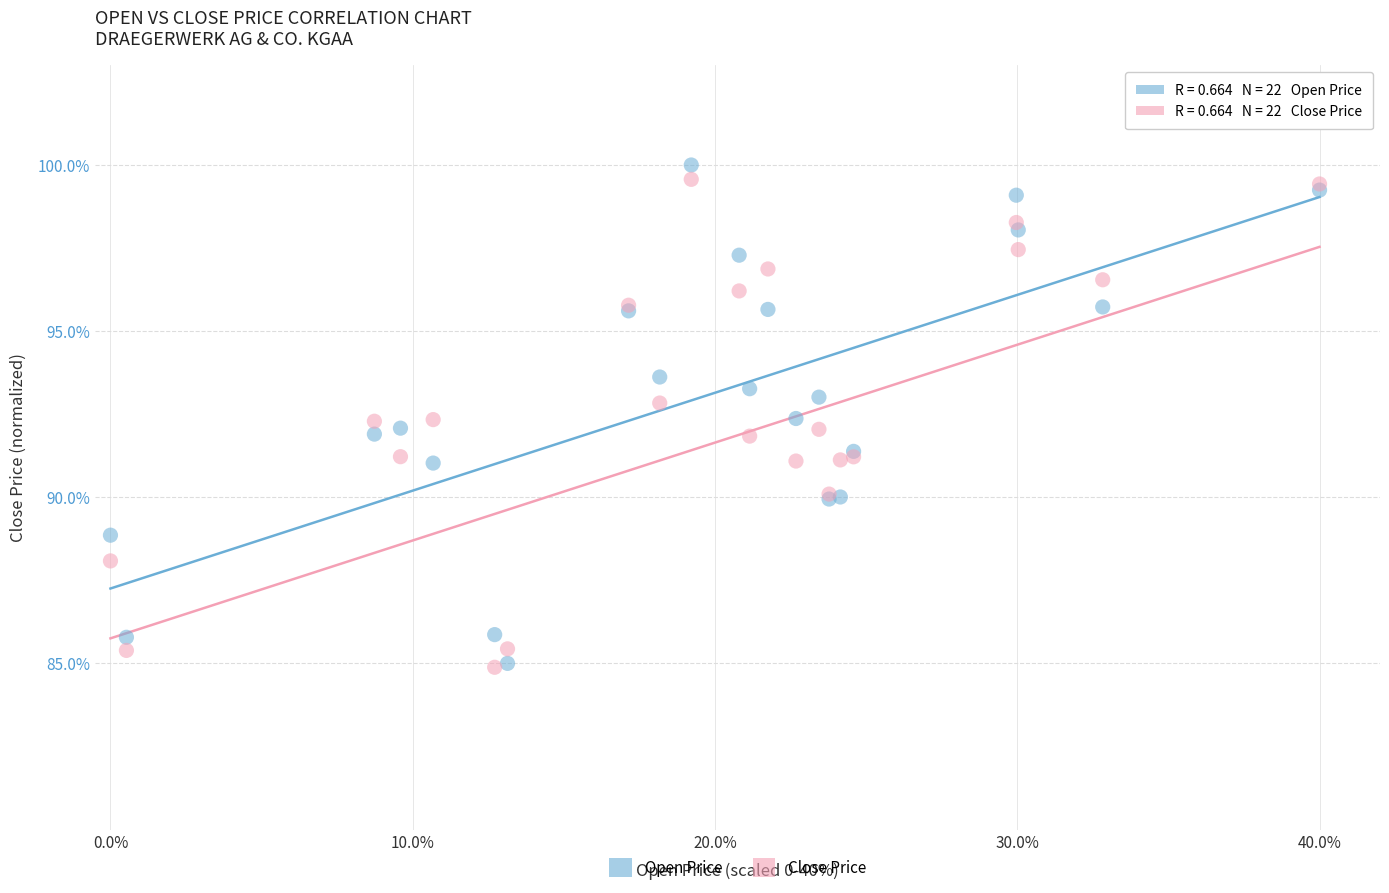

What are all the series names shown in the legend?

Open Price, Close Price